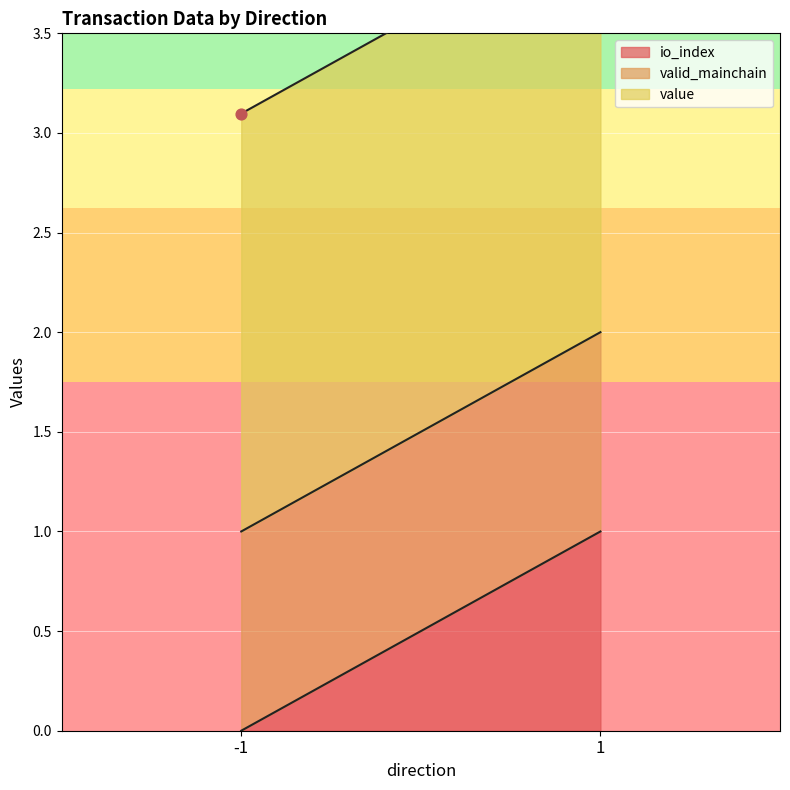

Is the value of io_index at -1 greater than the value of valid_mainchain at 1?

No